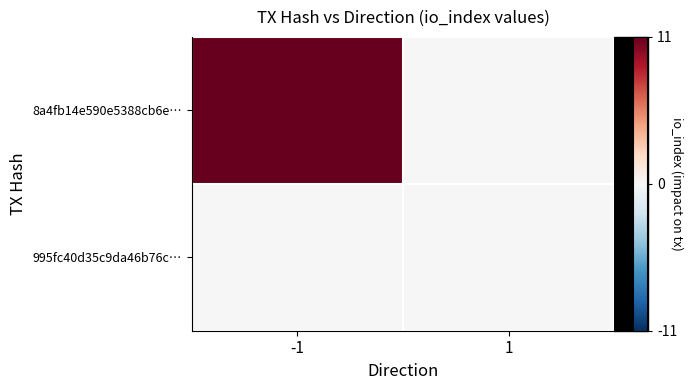

Reading left to right, what are all the values shown in this chart?

8a4fb14e590e5388cb6e…: -1=11	1=0
995fc40d35c9da46b76c…: -1=0	1=0